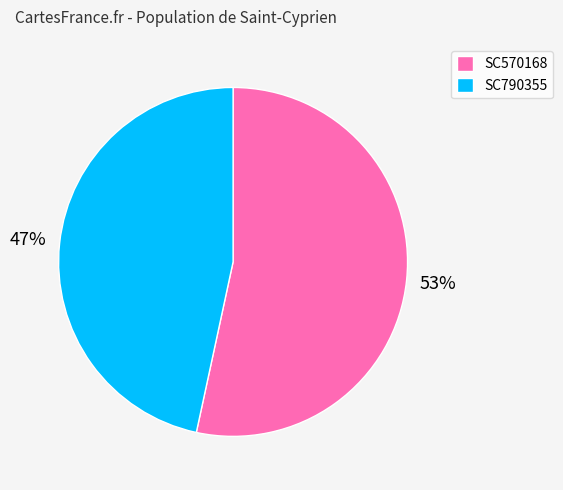

Is it true that SC790355 is 61% of the pie?

False